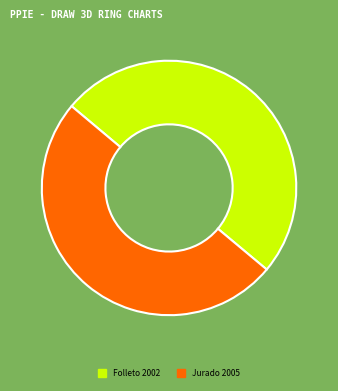

True or false: Folleto 2002 accounts for 50% of the total.

True